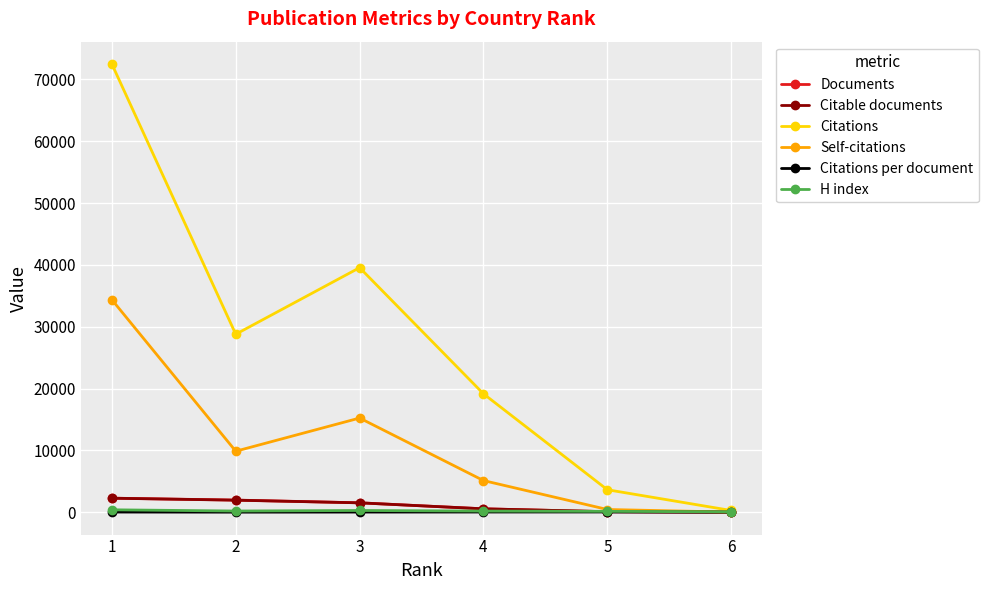

Where does the Citations per document series first go above 31?

1